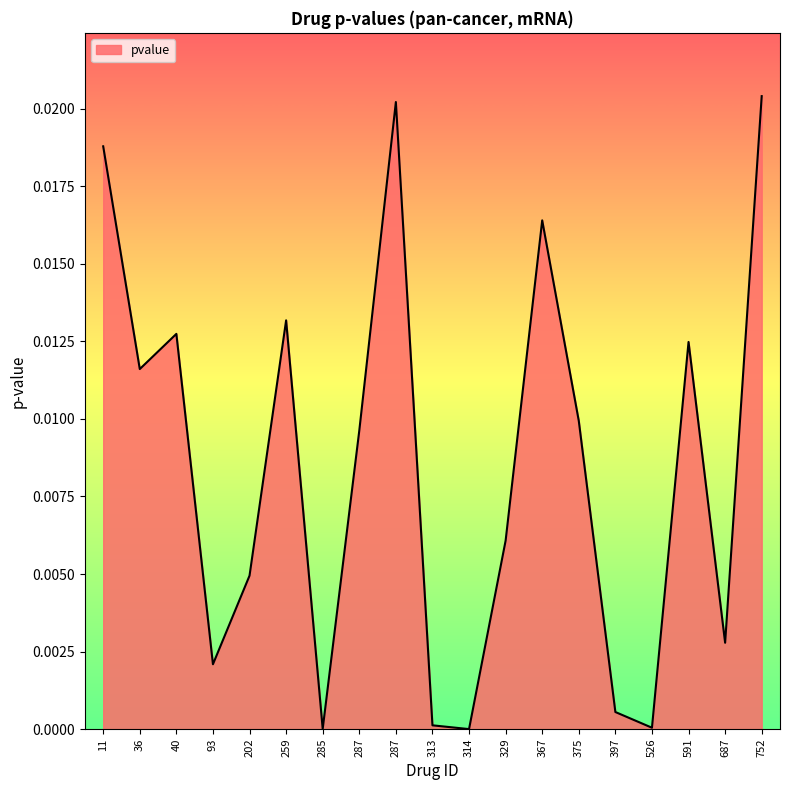

Does the chart display data point markers on the line(s)?

No